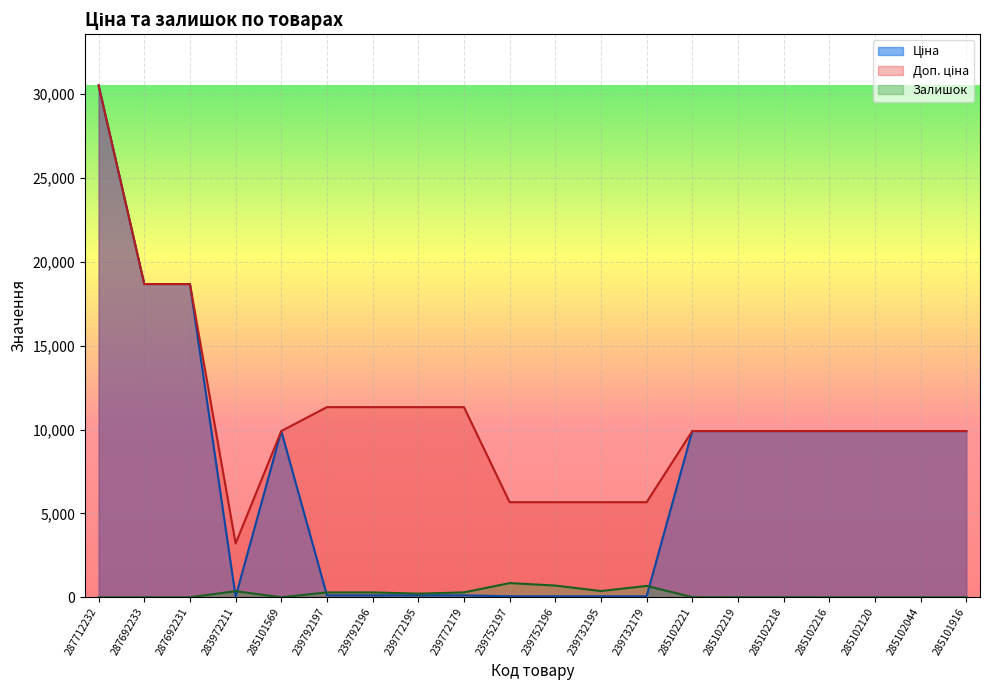

Reading right to left, what are all the values shown in this chart?

Ціна: 9908.5	9908.5	9908.5	9908.5	9908.5	9908.5	9908.5	56.7	56.7	56.7	56.7	113.3	113.3	113.3	113.3	9908.5	32.0	18671.5	18671.5	30512.3
Доп. ціна: 9908.5	9908.5	9908.5	9908.5	9908.5	9908.5	9908.5	5667.0	5667.0	5667.0	5667.0	11334.0	11334.0	11334.0	11334.0	9908.5	3205.0	18671.5	18671.5	30512.3
Залишок: 0.0	1.0	0.0	0.0	3.0	7.0	8.0	676.0	370.0	698.0	845.0	290.0	215.0	290.0	289.0	0.0	360.0	0.0	0.0	0.0